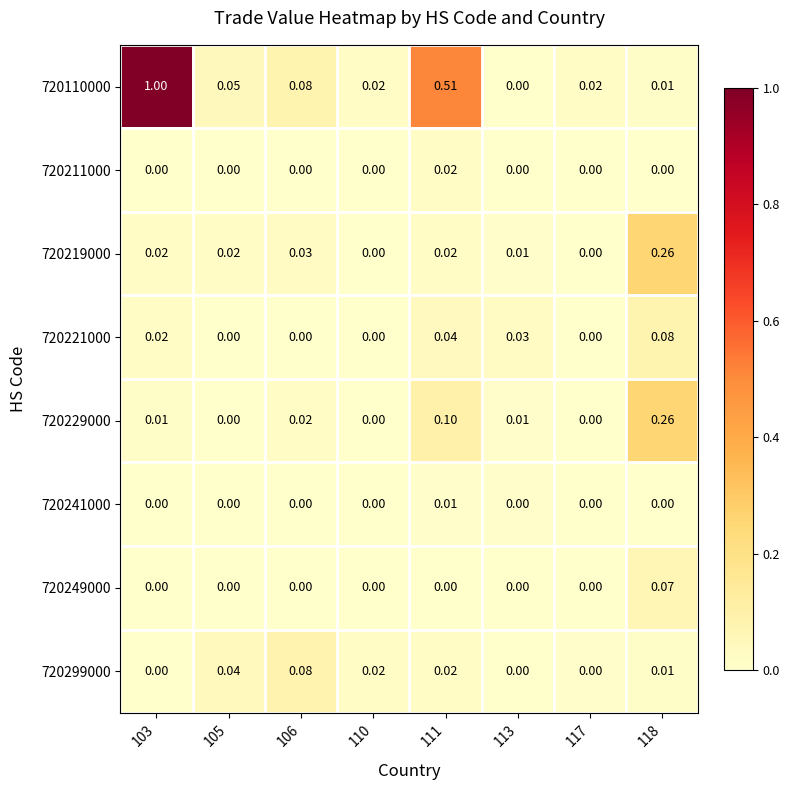

Which series has the widest spread of values?

720110000